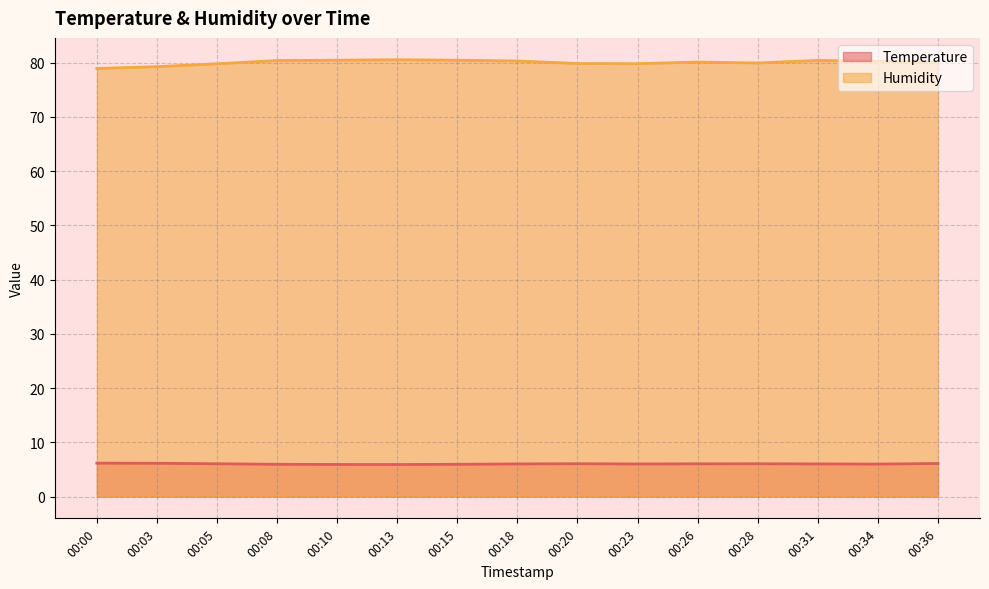

Is it true that Temperature equals 6.0 at 00:26?

True